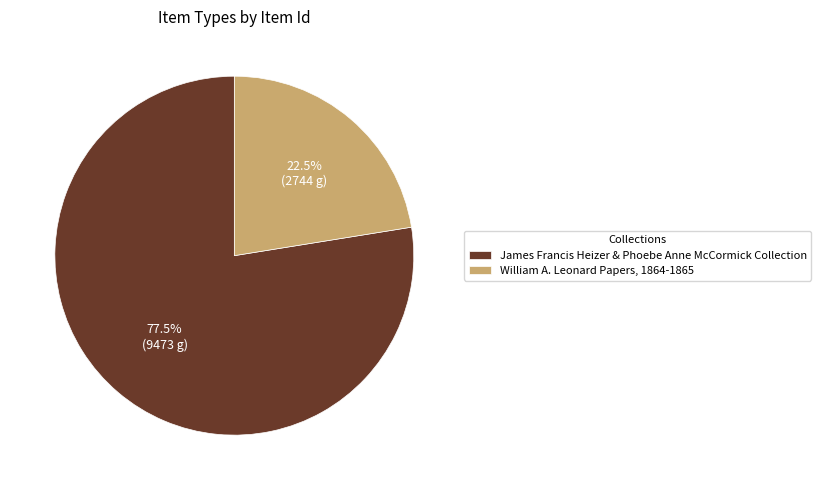

Which category has the biggest portion of the pie?

James Francis Heizer & Phoebe Anne McCormick Collection